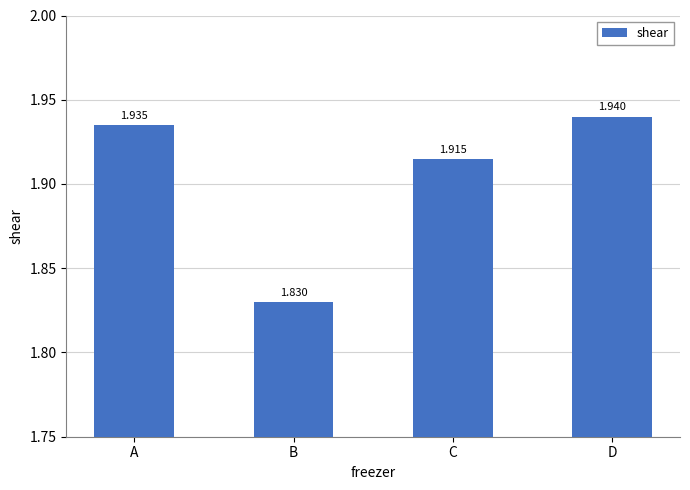

Rank the categories by value from lowest to highest.

B, C, A, D